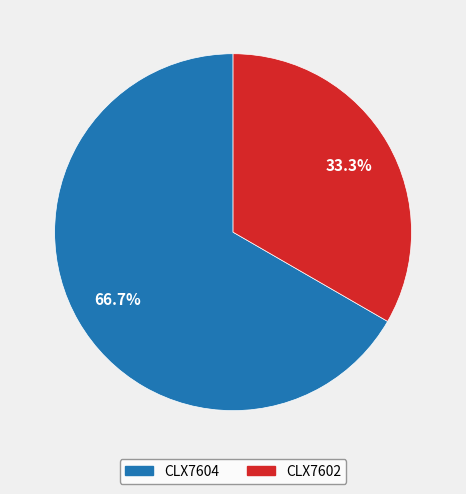

Does any single category account for the majority?

Yes